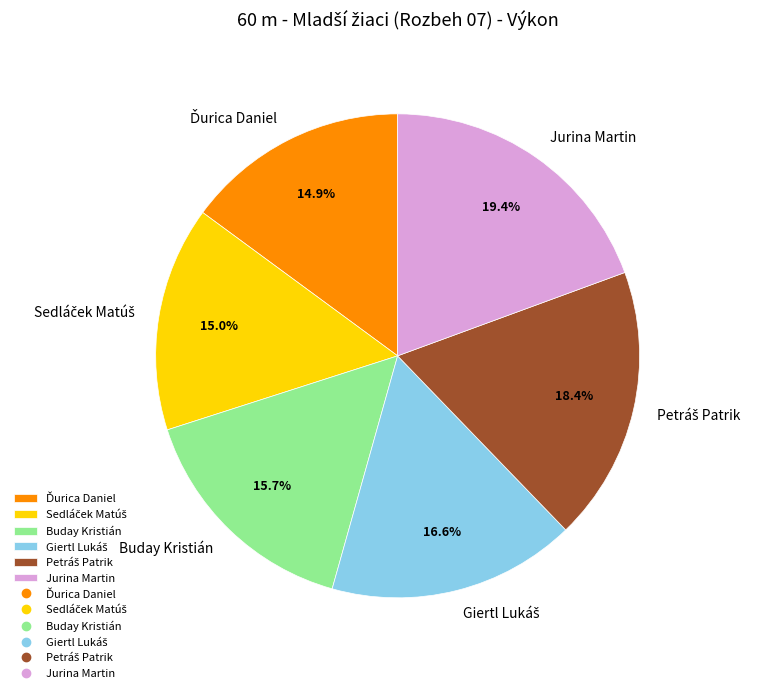

Which category has the biggest portion of the pie?

Jurina Martin